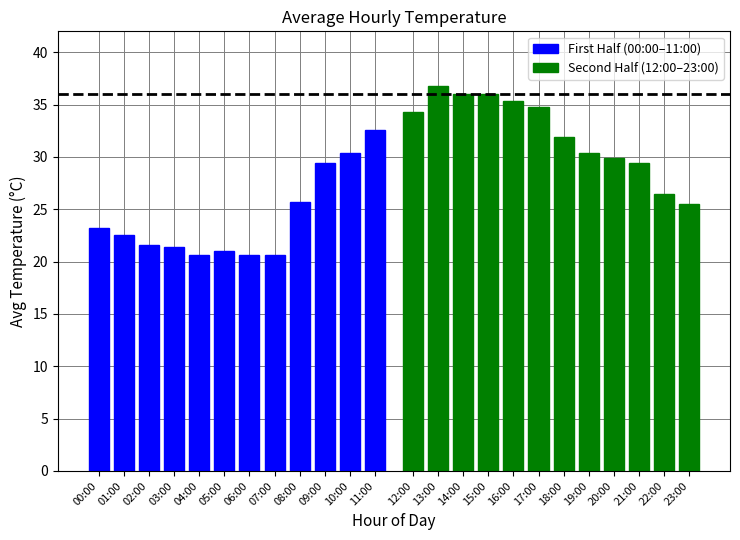

Which series has the largest total across all categories?

Second Half (12:00–23:00)